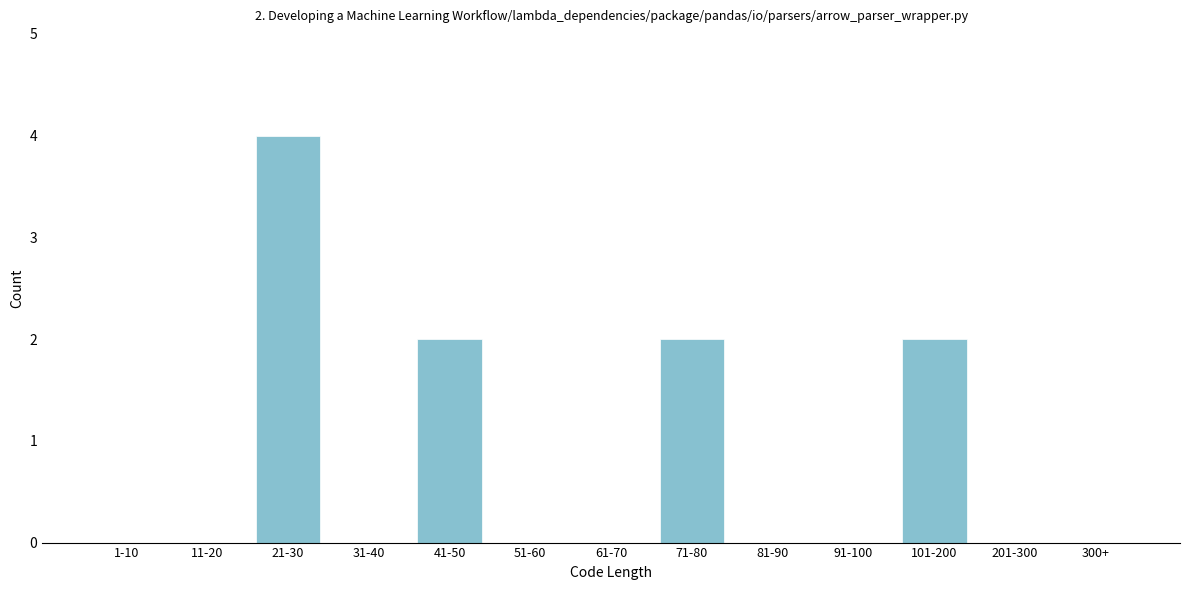

Reading left to right, extract all data points from this chart.

1-10=0	11-20=0	21-30=4	31-40=0	41-50=2	51-60=0	61-70=0	71-80=2	81-90=0	91-100=0	101-200=2	201-300=0	300+=0